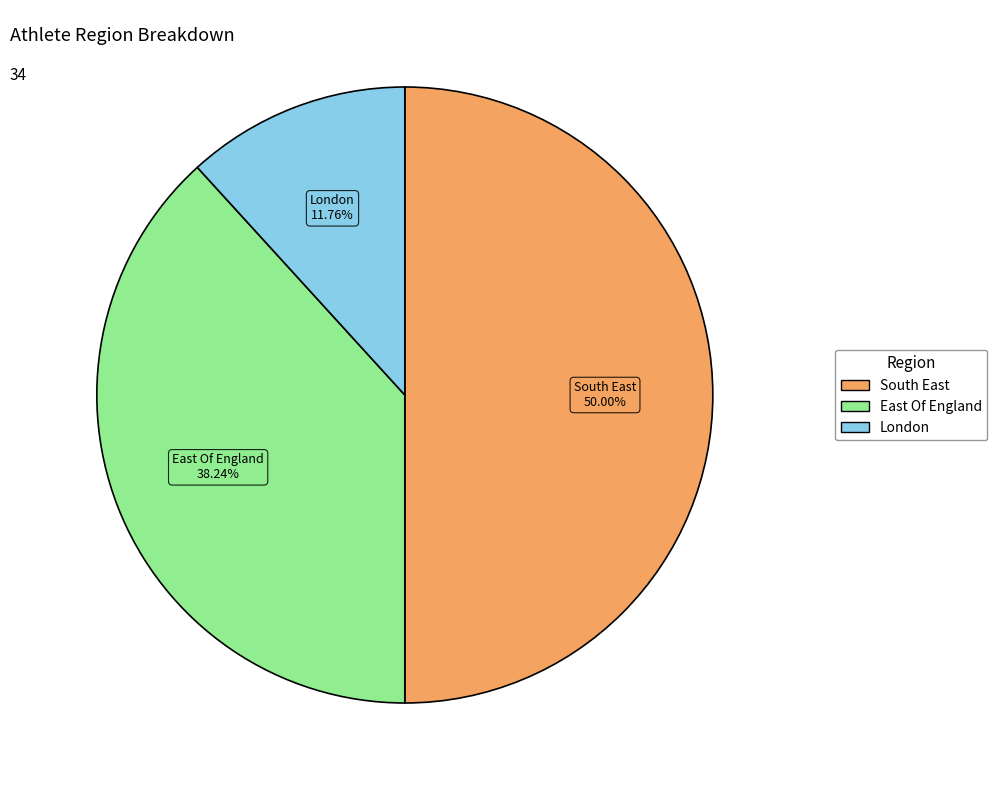

Rank the categories by value from lowest to highest.

London, East Of England, South East